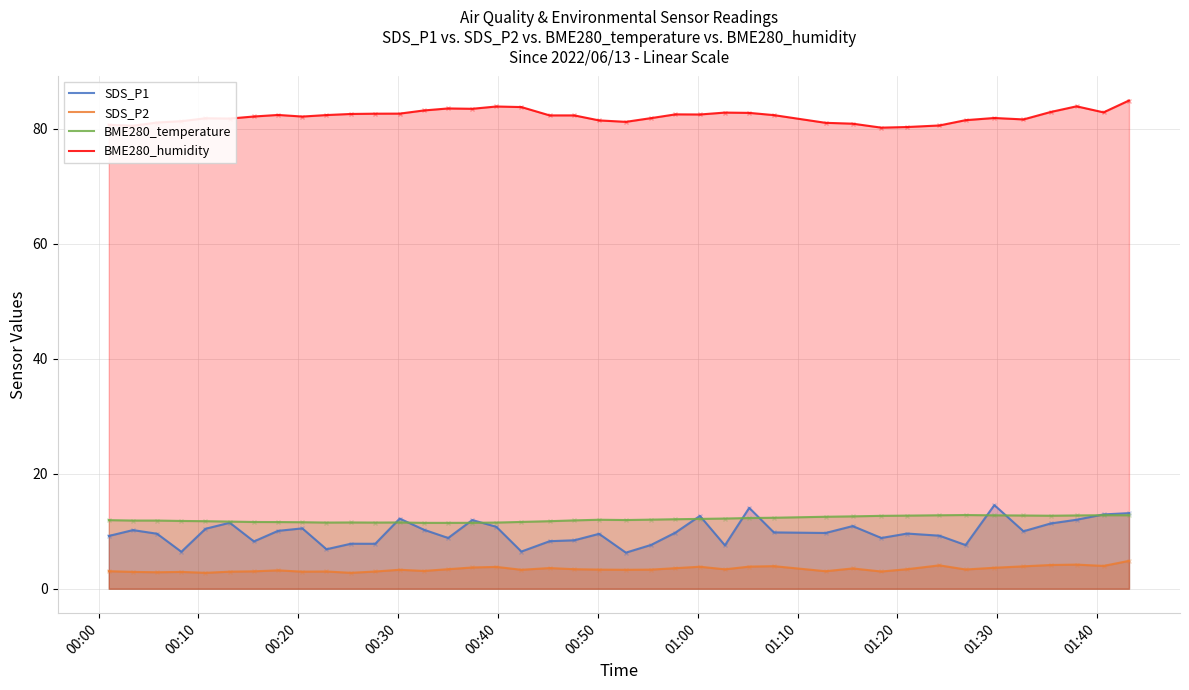

How many data points in BME280_humidity are less than 82?

17